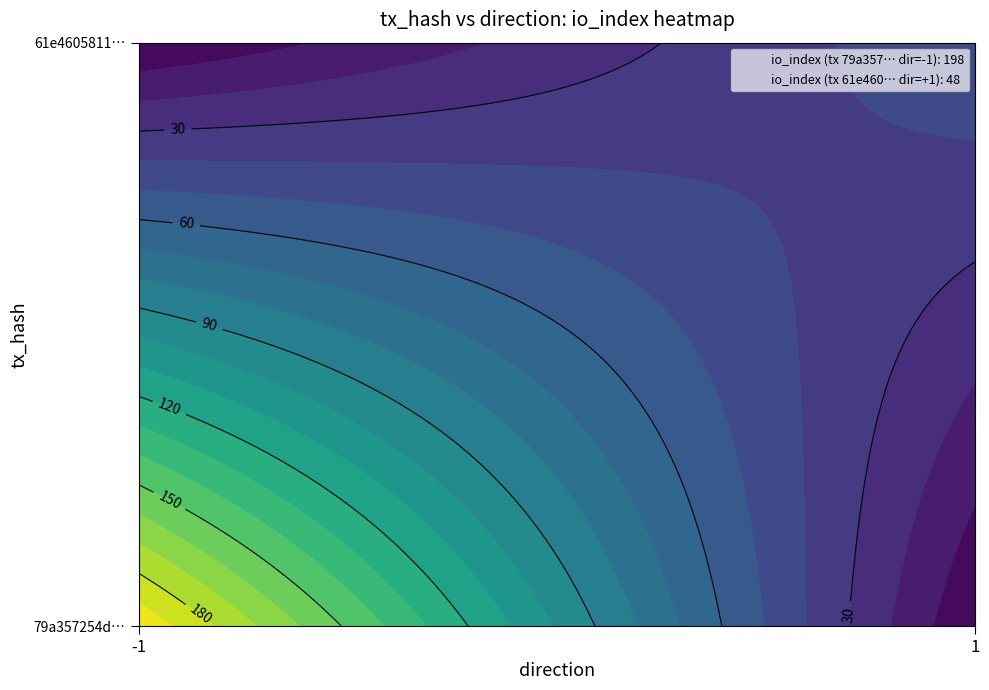

True or false: 61e4605811ed468385a7753ad19474541cb818f has a value of 48 at io_index.

True